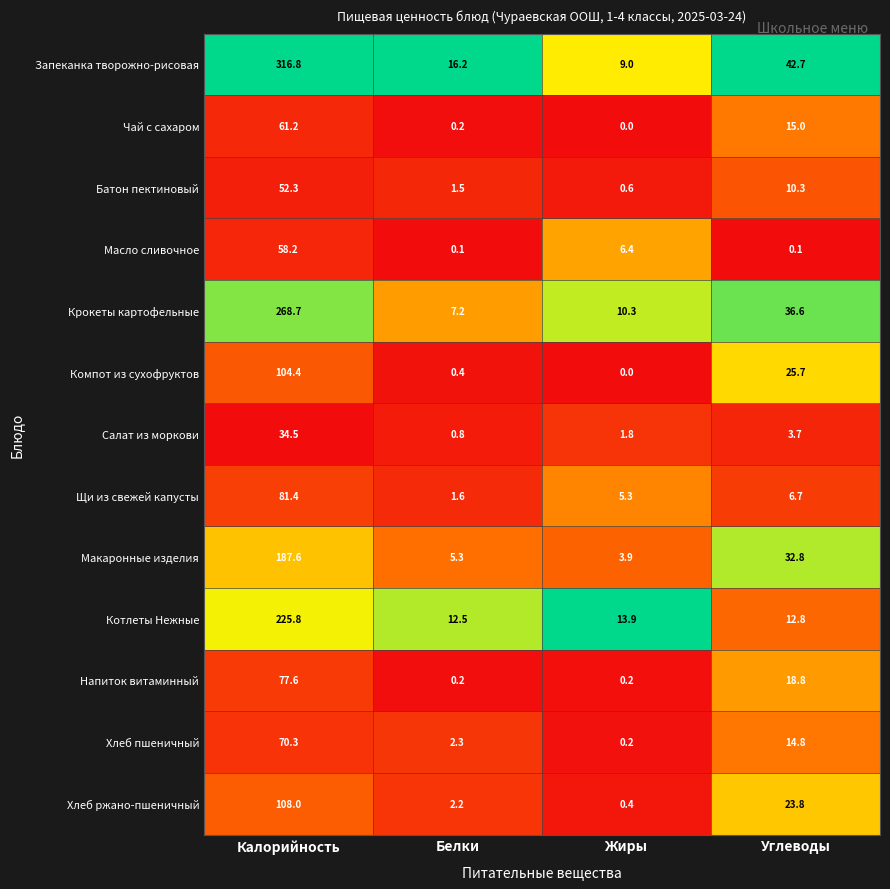

Which series has the largest range (max minus min)?

Запеканка творожно-рисовая